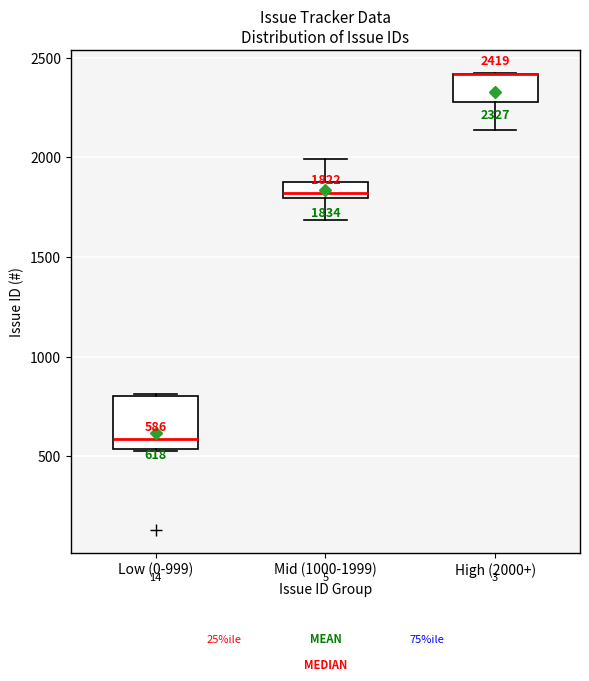

Comparing the boxes themselves (not the whiskers), which one is the tallest?

Low (0-999)